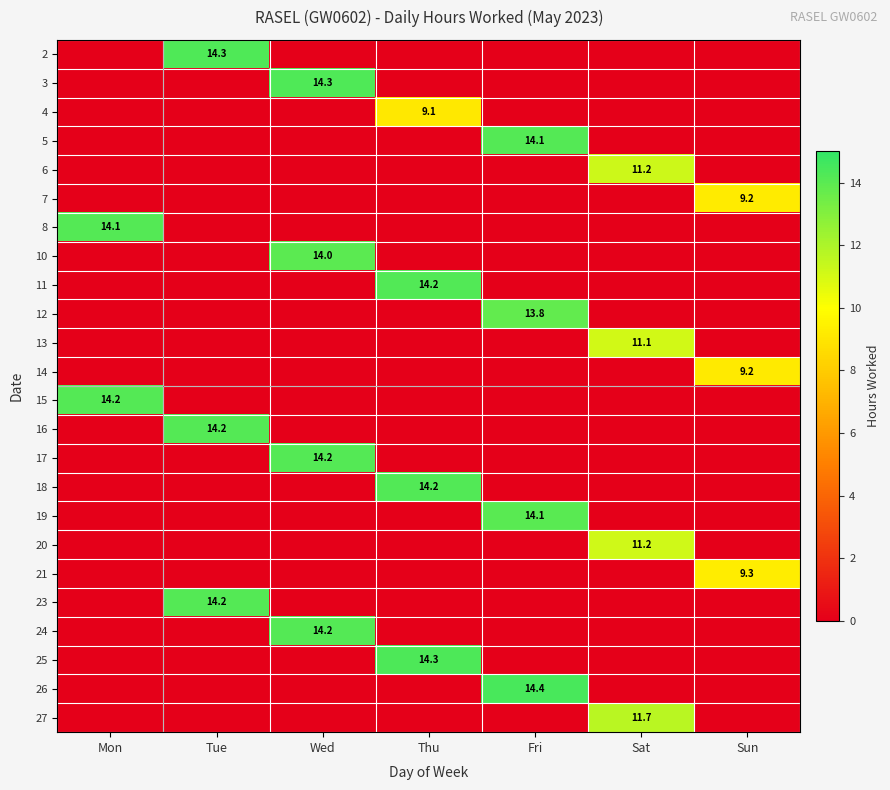

True or false: 15 has a value of 21.4 at Mon.

False